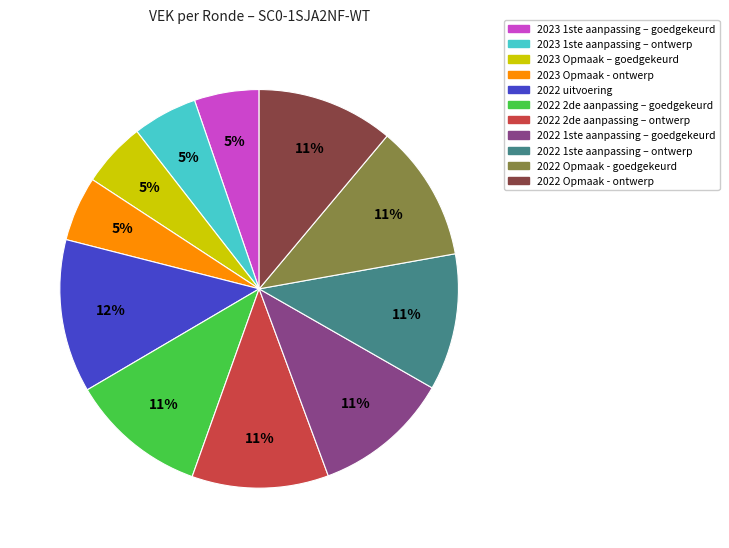

What is the ratio of the value at 2023 Opmaak – goedgekeurd to the value at 2022 2de aanpassing – goedgekeurd?

0.5